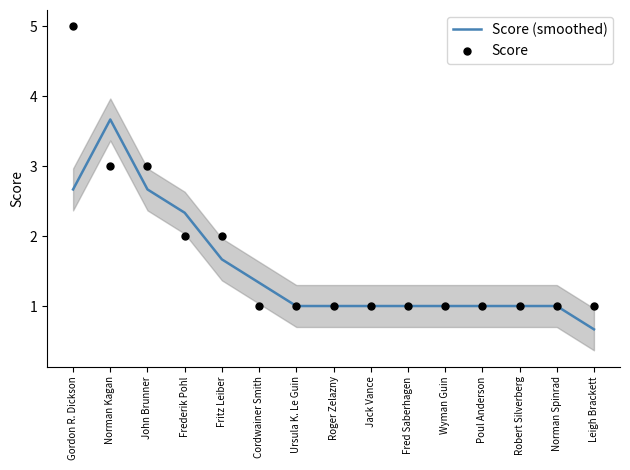

Which series has the largest Y range (max minus min)?

Score